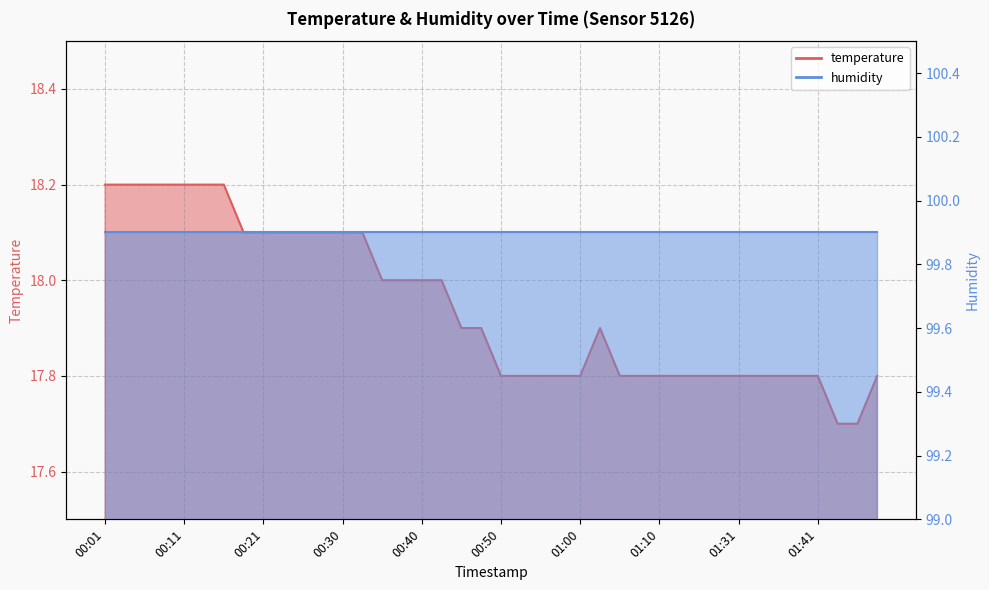

Reading left to right, what are all the values shown in this chart?

00:01=18.2	00:04=18.2	00:06=18.2	00:09=18.2	00:11=18.2	00:13=18.2	00:16=18.2	00:18=18.1	00:21=18.1	00:23=18.1	00:26=18.1	00:28=18.1	00:30=18.1	00:33=18.1	00:35=18.0	00:38=18.0	00:40=18.0	00:43=18.0	00:45=17.9	00:48=17.9	00:50=17.8	00:52=17.8	00:55=17.8	00:57=17.8	01:00=17.8	01:02=17.9	01:05=17.8	01:07=17.8	01:10=17.8	01:12=17.8	01:15=17.8	01:17=17.8	01:31=17.8	01:33=17.8	01:36=17.8	01:38=17.8	01:41=17.8	01:43=17.7	01:46=17.7	01:49=17.8